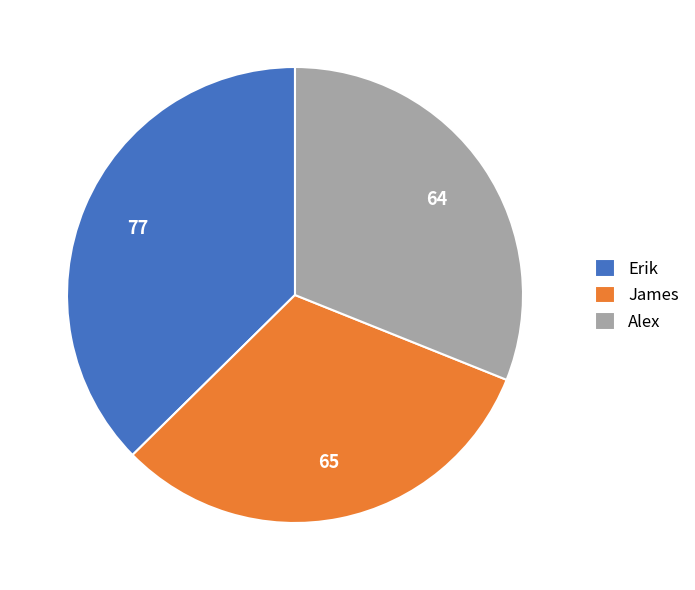

The Alex slice represents 18% of the pie. True or false?

False